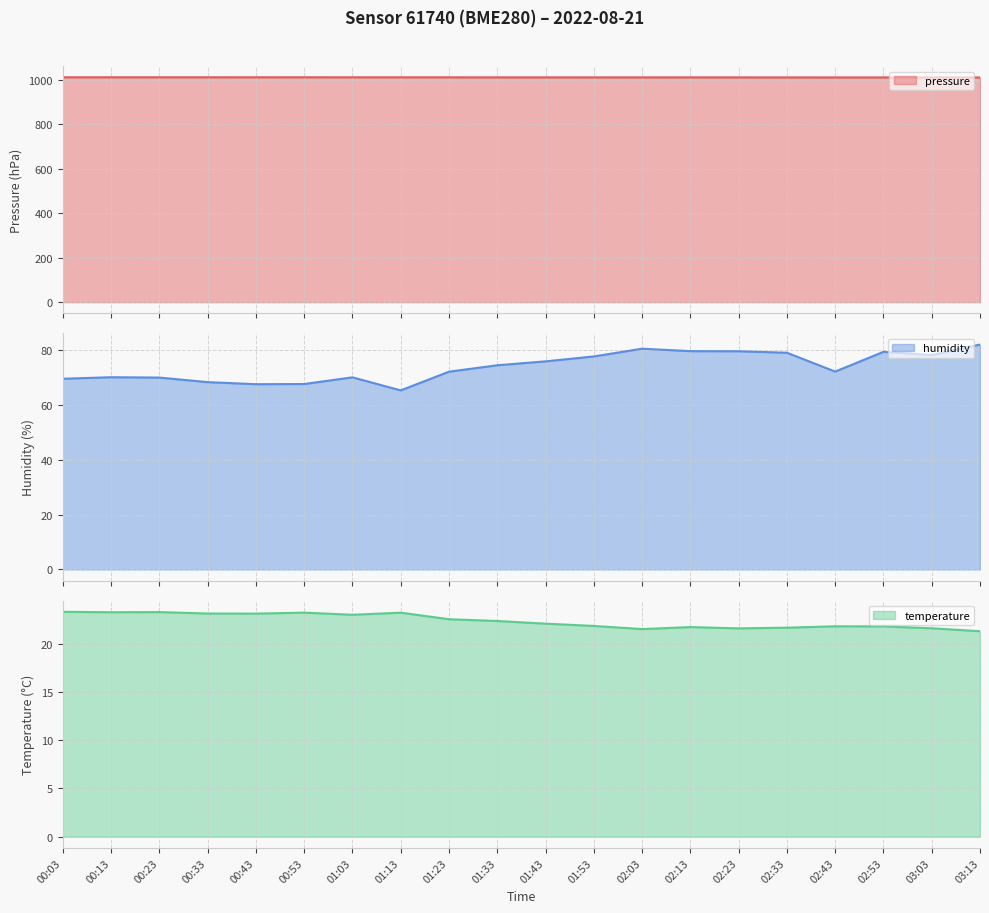

What is the maximum value for temperature?

23.3